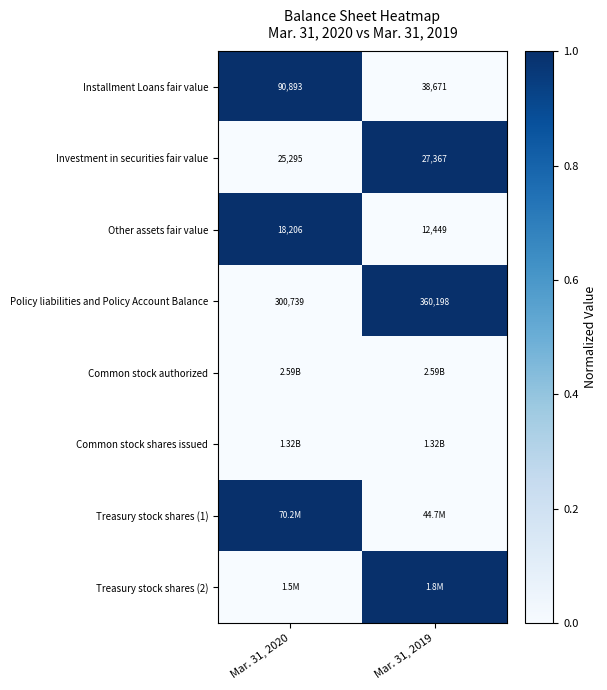

Between Mar. 31, 2020 and Mar. 31, 2019, which is larger?

Mar. 31, 2020